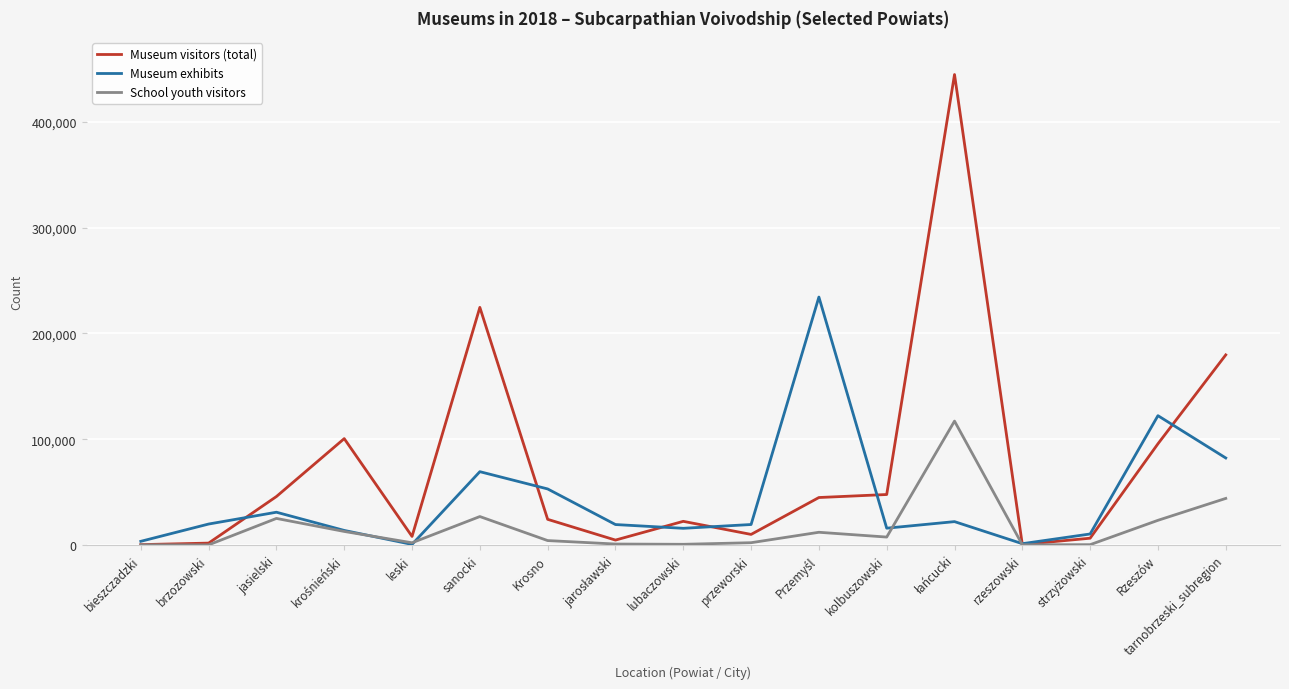

After their last crossing, which series has the higher values: Museum exhibits or Museum visitors (total)?

Museum visitors (total)